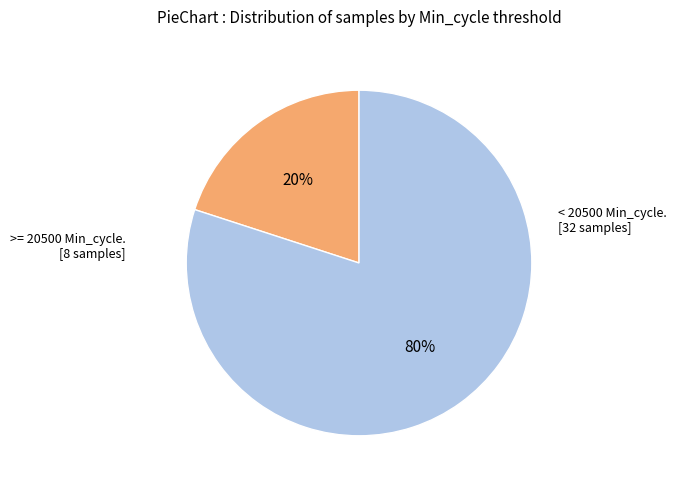

To the nearest percent, what is the average slice percentage?

50%